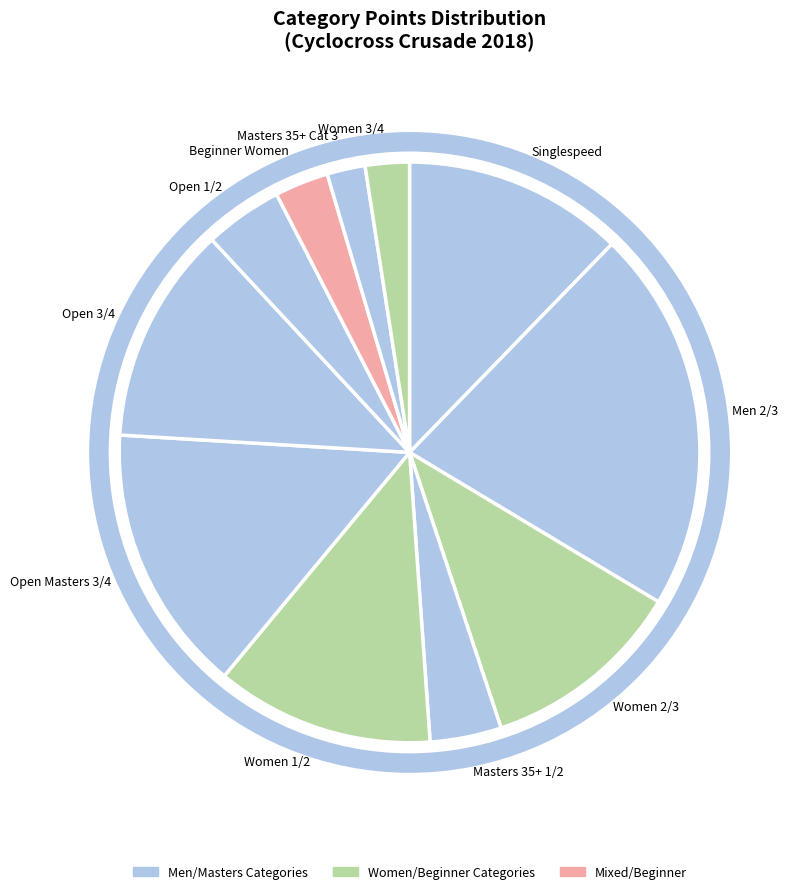

How many slices are in this pie chart?

11